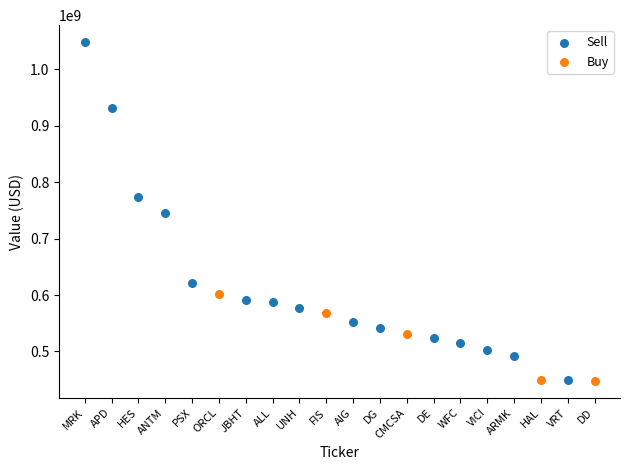

Which series contains the highest Y value?

Sell